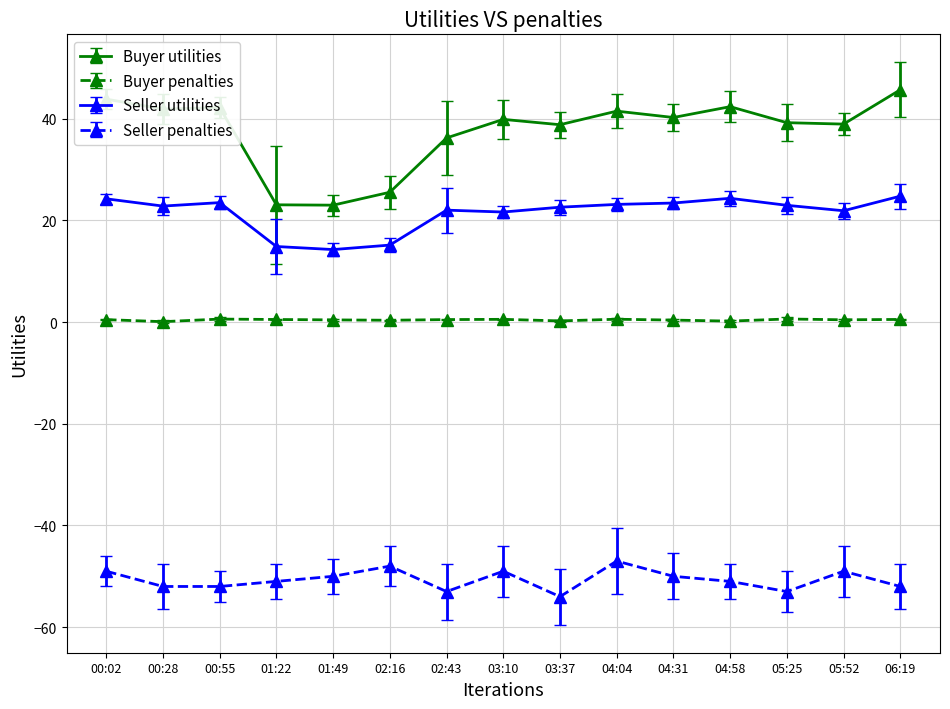

The Buyer utilities series shows 54.6 at 05:25. True or false?

False